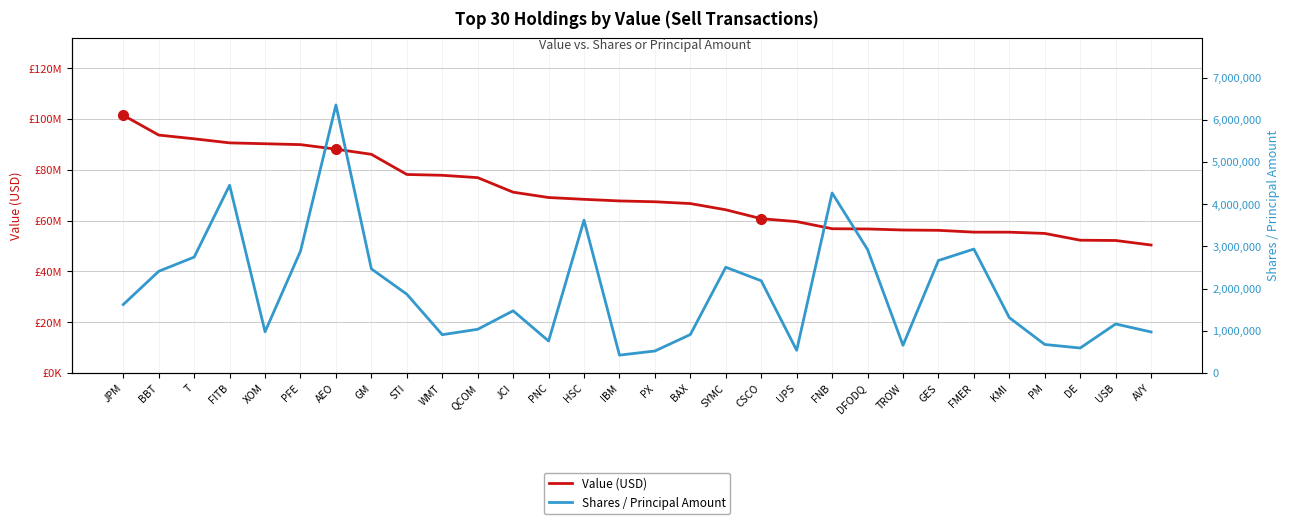

What position from the right is HSC?

17